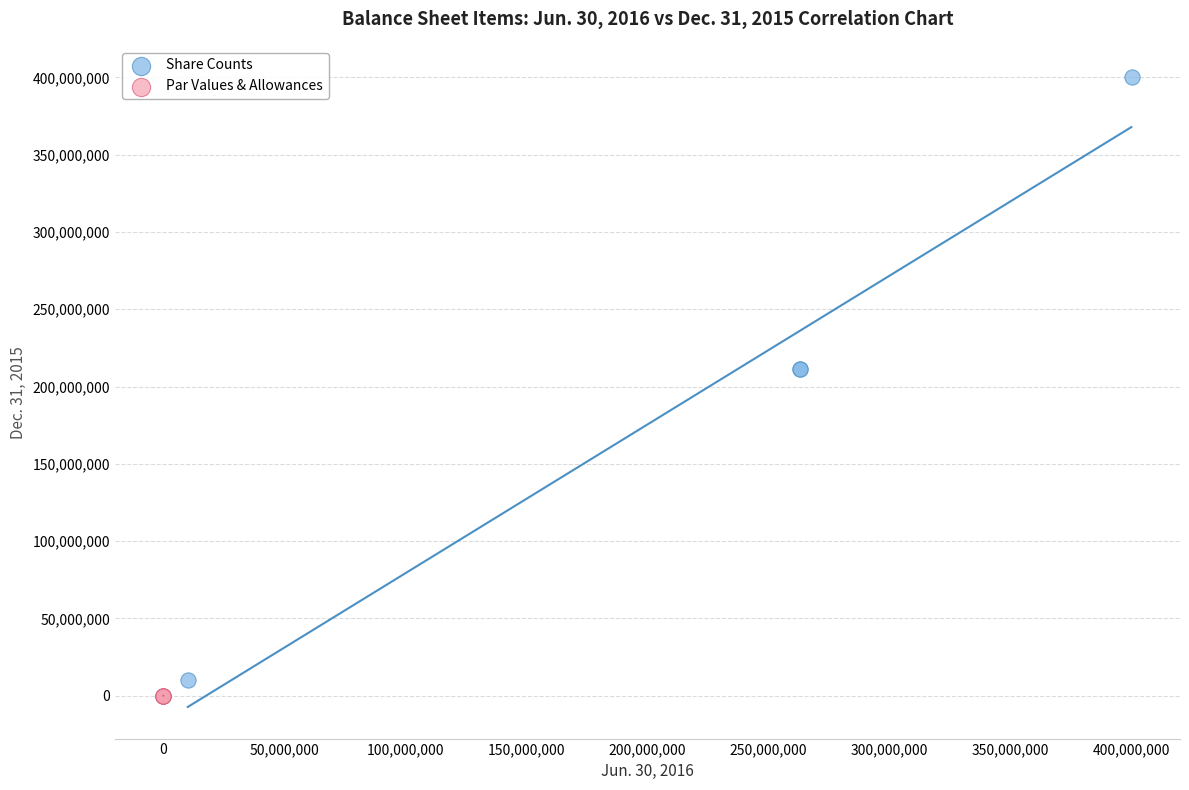

Which series contains the lowest Y value?

Par Values & Allowances